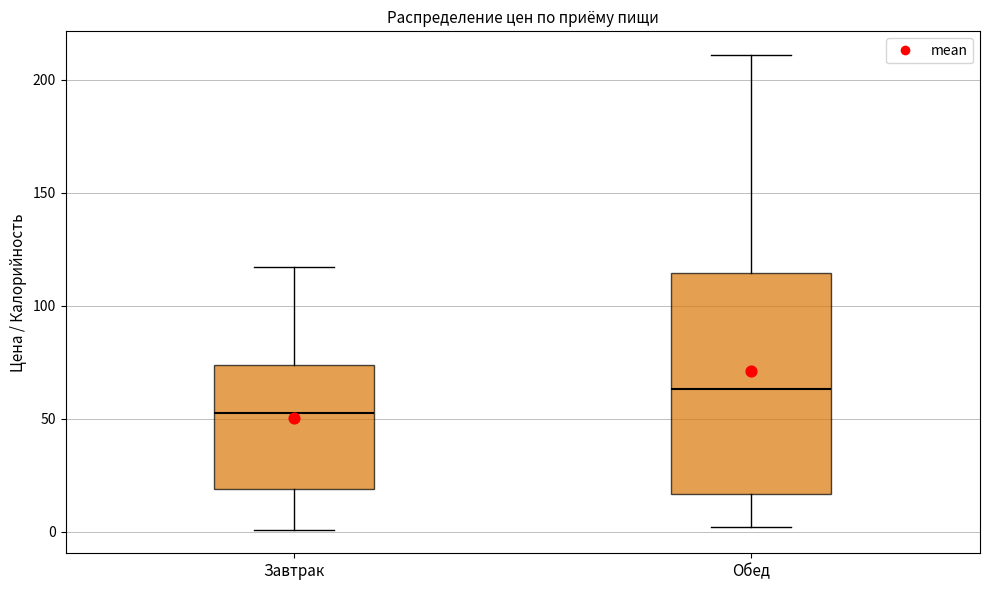

Where is the upper edge of the box for Обед on the y-axis? The values are not printed on the chart, so give them approximately, as read against the axis.

115